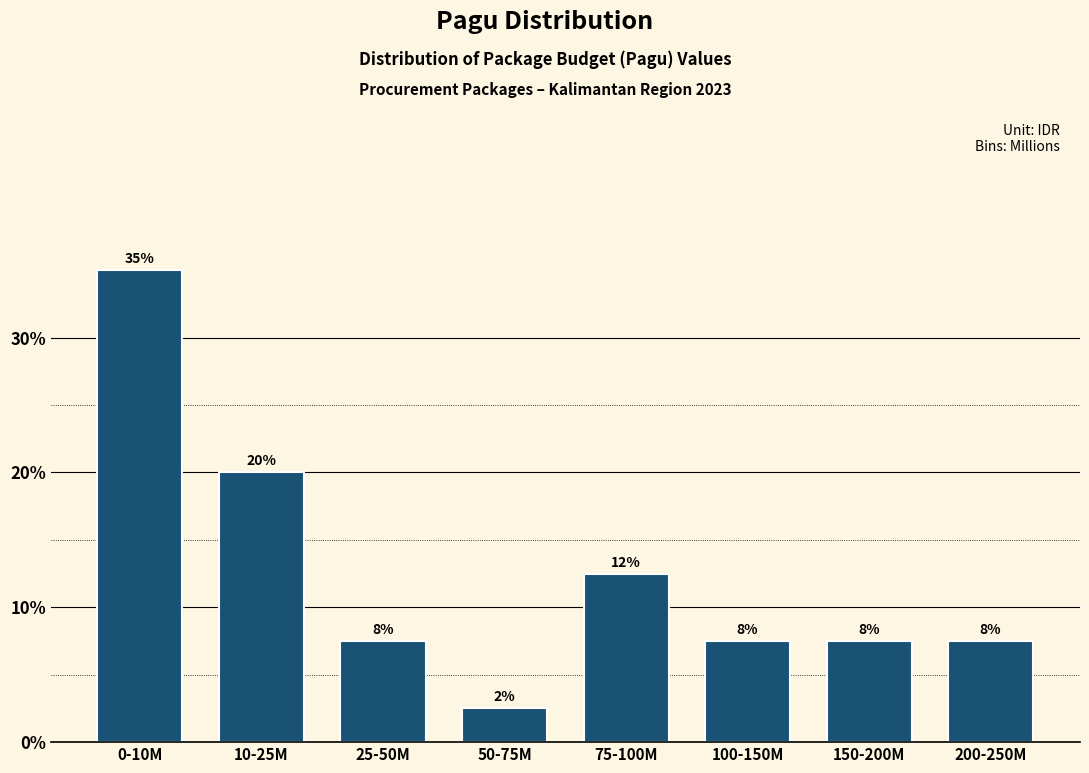

Does the chart contain any negative values?

No